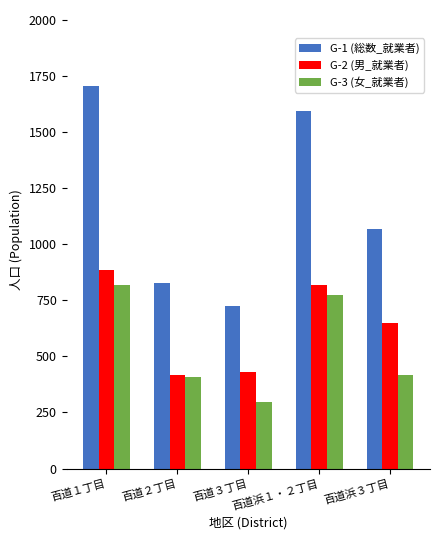

What position from the left is 百道２丁目?

2